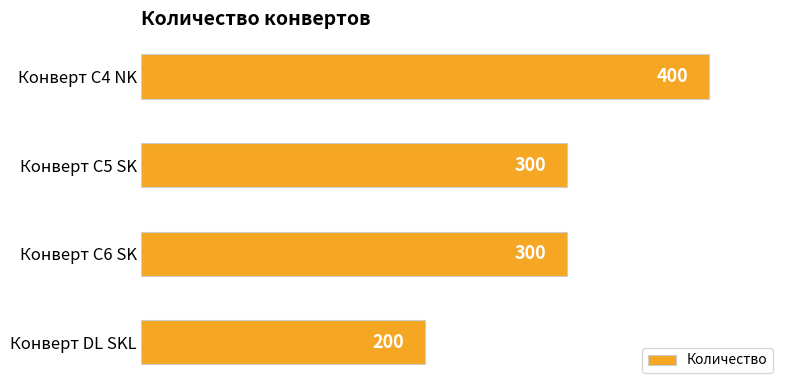

What is the greatest value displayed?

400